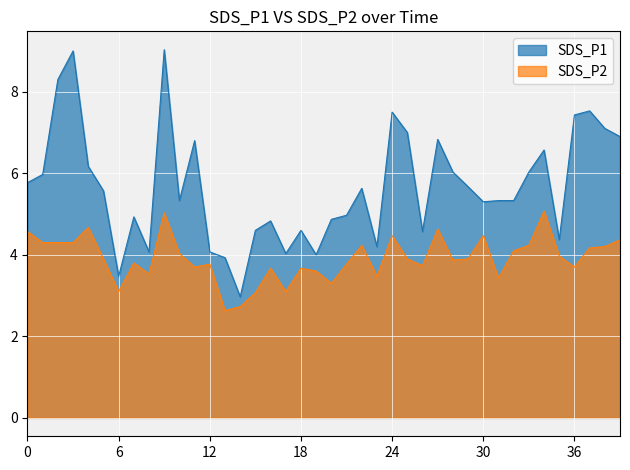

Is the value of SDS_P1 at 2023/11/27 00:38 greater than the value of SDS_P2 at 2023/11/27 00:21?

Yes